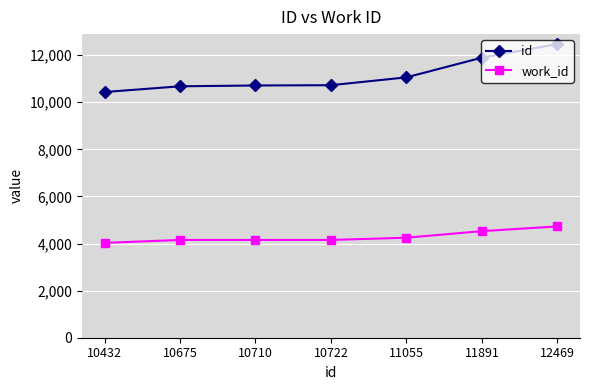

How many distinct data groups are displayed?

2